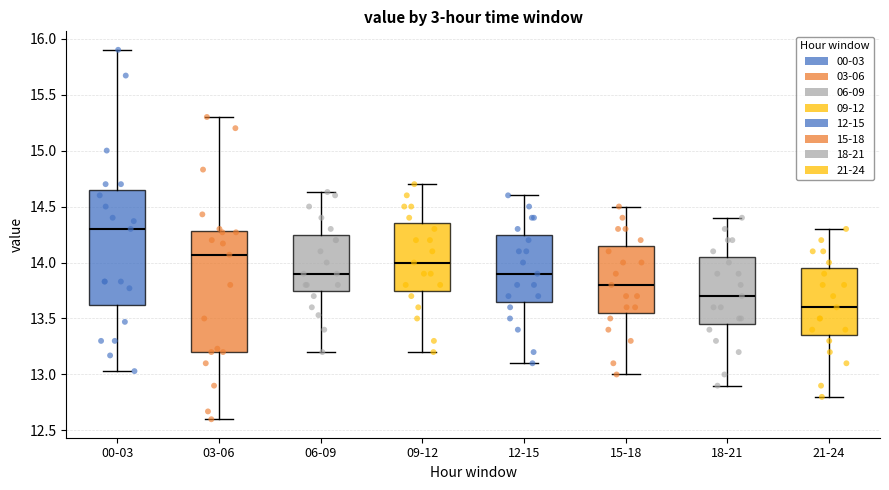

Reading left to right, read every box against the y-axis: the position of its median line, the range the box covers, and the ends of its whiskers. The values are not printed on the chart, so give them approximately, as read against the axis.

00-03: median 14.30, box 13.60 to 14.65, whiskers 13.05 to 15.90
03-06: median 14.05, box 13.20 to 14.30, whiskers 12.60 to 15.30
06-09: median 13.90, box 13.75 to 14.25, whiskers 13.20 to 14.65
09-12: median 14.00, box 13.75 to 14.35, whiskers 13.20 to 14.70
12-15: median 13.90, box 13.65 to 14.25, whiskers 13.10 to 14.60
15-18: median 13.80, box 13.55 to 14.15, whiskers 13.00 to 14.50
18-21: median 13.70, box 13.45 to 14.05, whiskers 12.90 to 14.40
21-24: median 13.60, box 13.35 to 13.95, whiskers 12.80 to 14.30